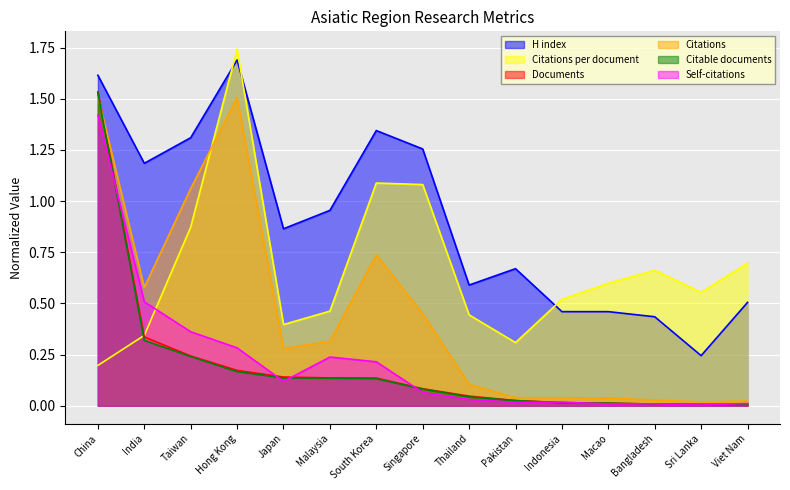

Is the value of Citations per document at South Korea greater than the value of Self-citations at India?

Yes